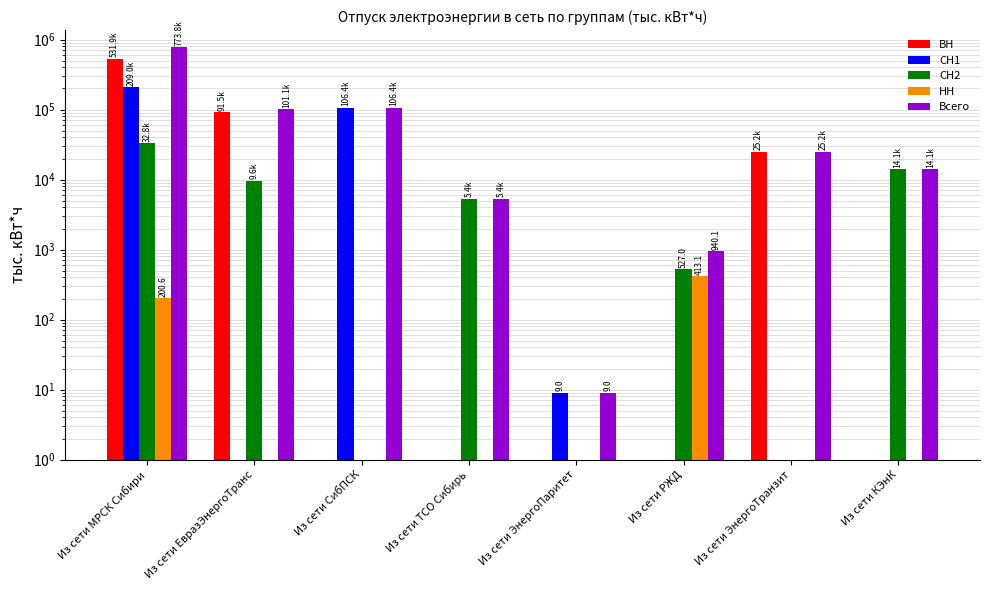

Which series has the widest spread of values?

Всего